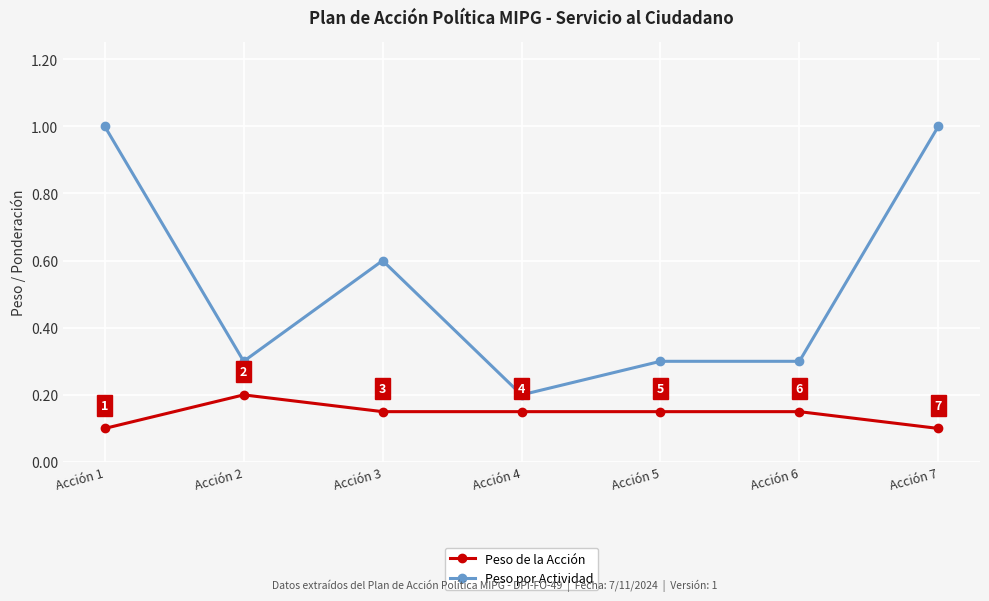

Rank the series by their maximum value, from lowest to highest.

Peso de la Acción, Peso por Actividad